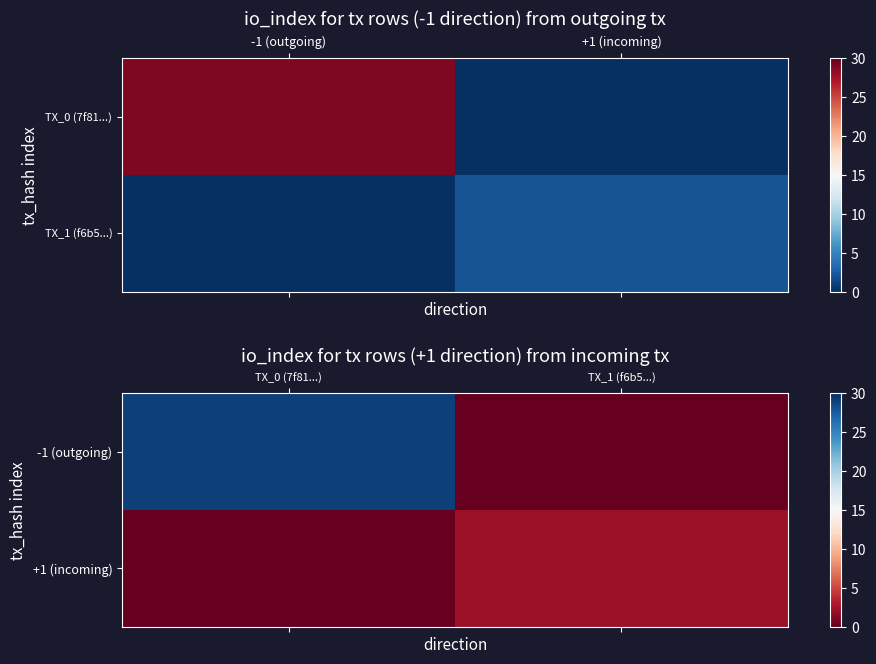

List the labels in order of -1 (outgoing) value, largest first.

TX_0 (7f81...), TX_1 (f6b5...)